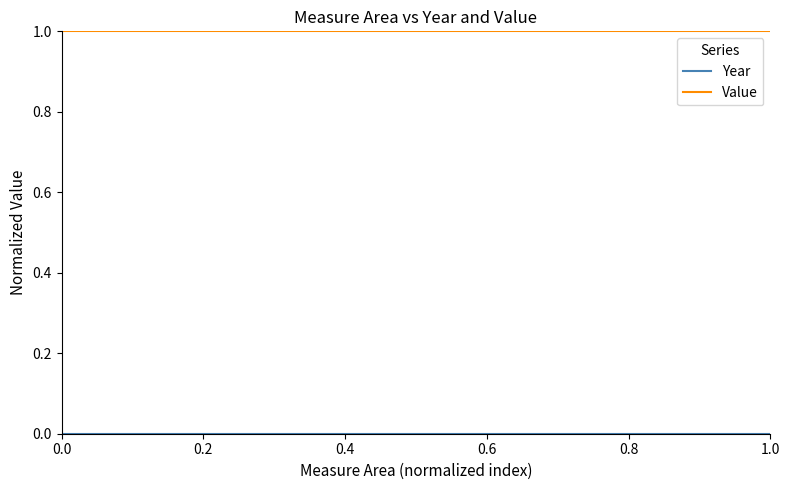

Which series has the largest total across all categories?

Value